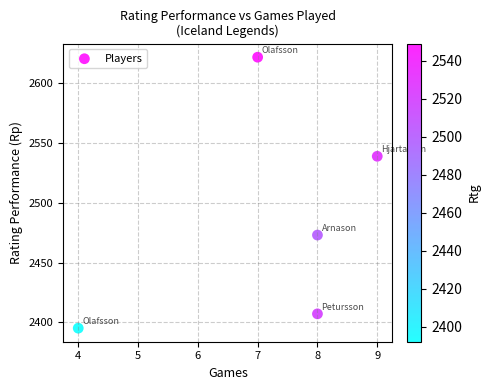

What is the average Y value?

2487